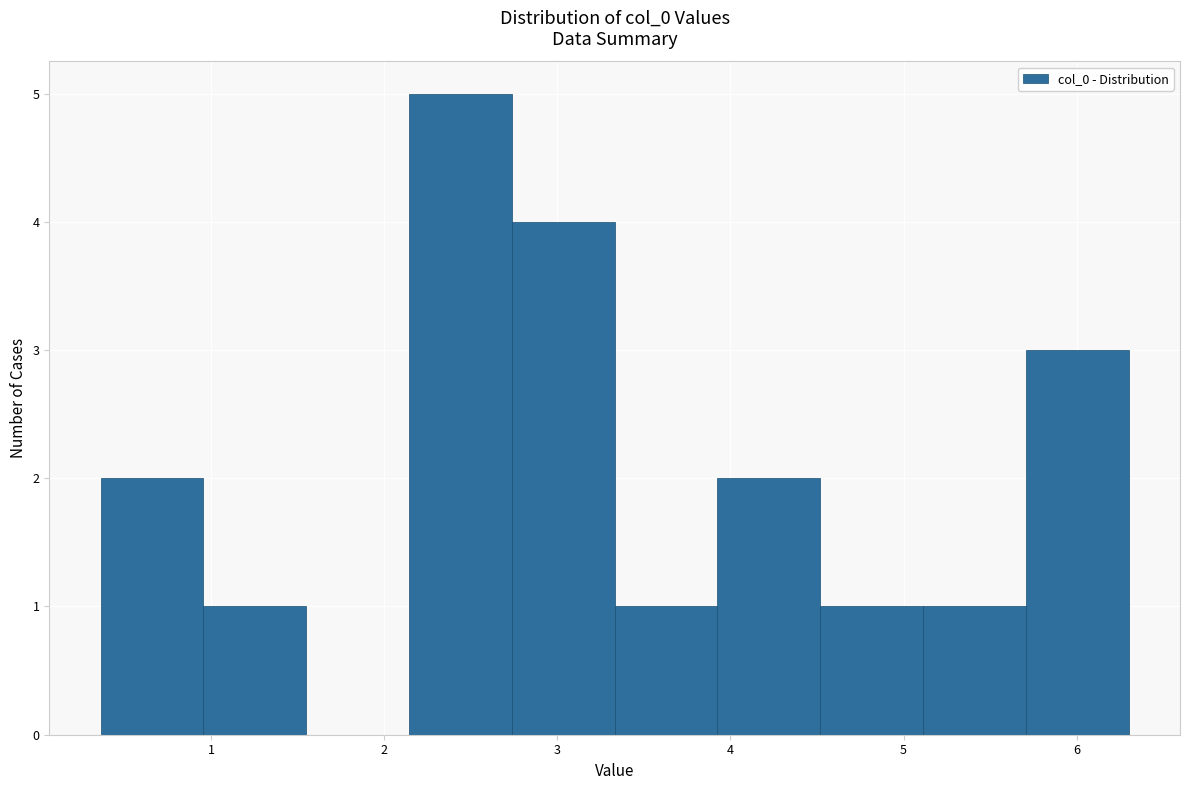

Reading left to right, list every bar in this chart as the range it spans on the x-axis followed by its height. Neither the bar edges nor the heights are printed on the chart, so give them approximately, as read against the axes.

0.4 to 1.0: 2
1.0 to 1.5: 1
1.5 to 2.1: 0
2.1 to 2.7: 5
2.7 to 3.3: 4
3.3 to 3.9: 1
3.9 to 4.5: 2
4.5 to 5.1: 1
5.1 to 5.7: 1
5.7 to 6.3: 3